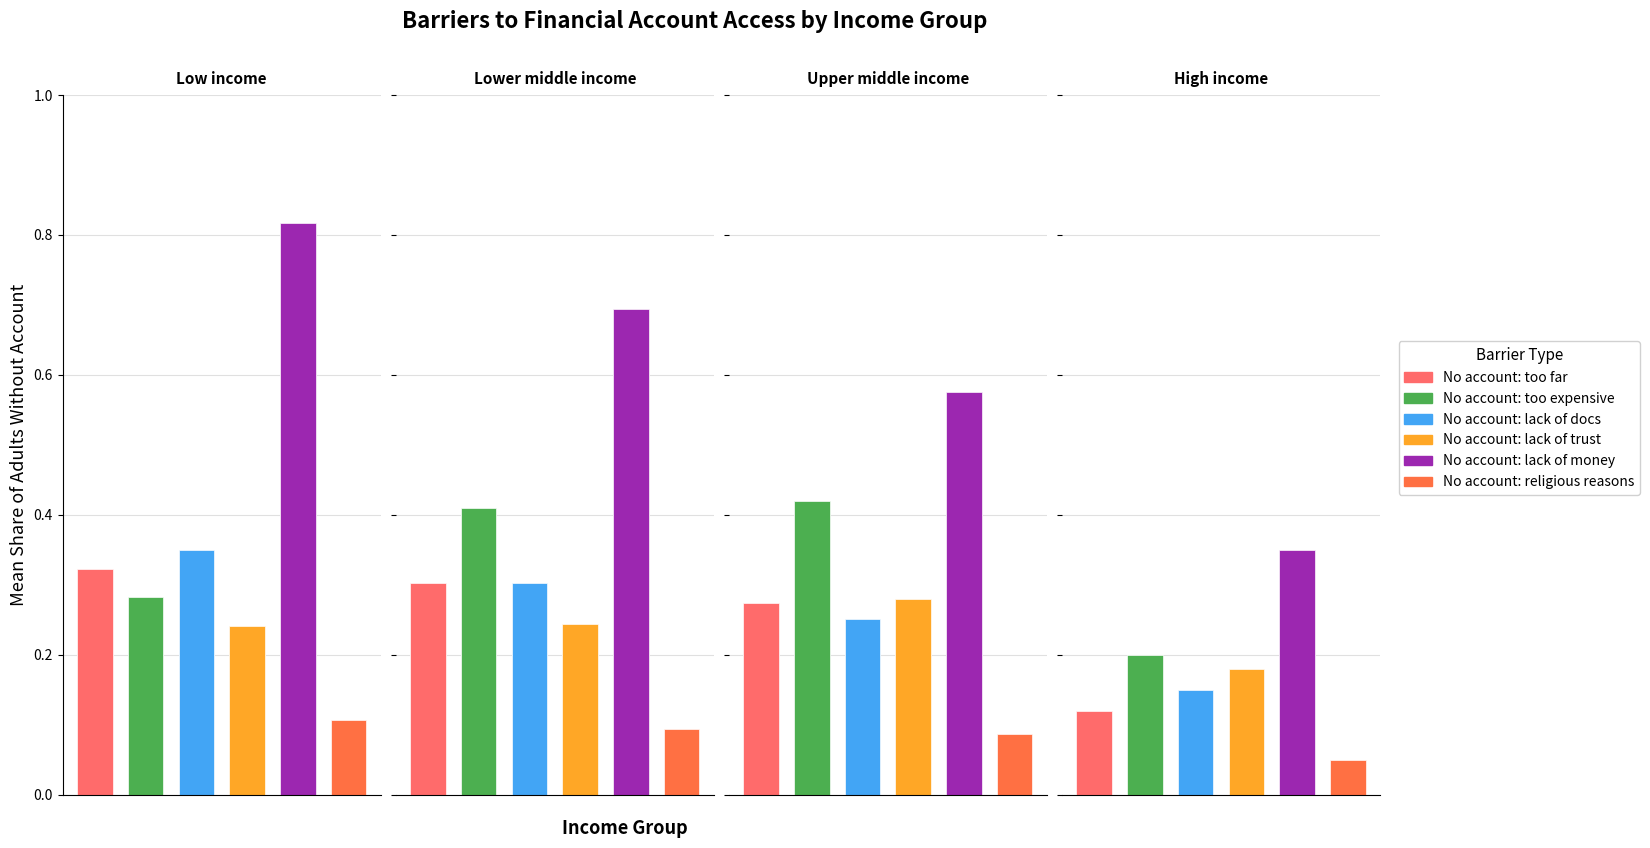

Which series has the largest total across all categories?

No account: lack of money